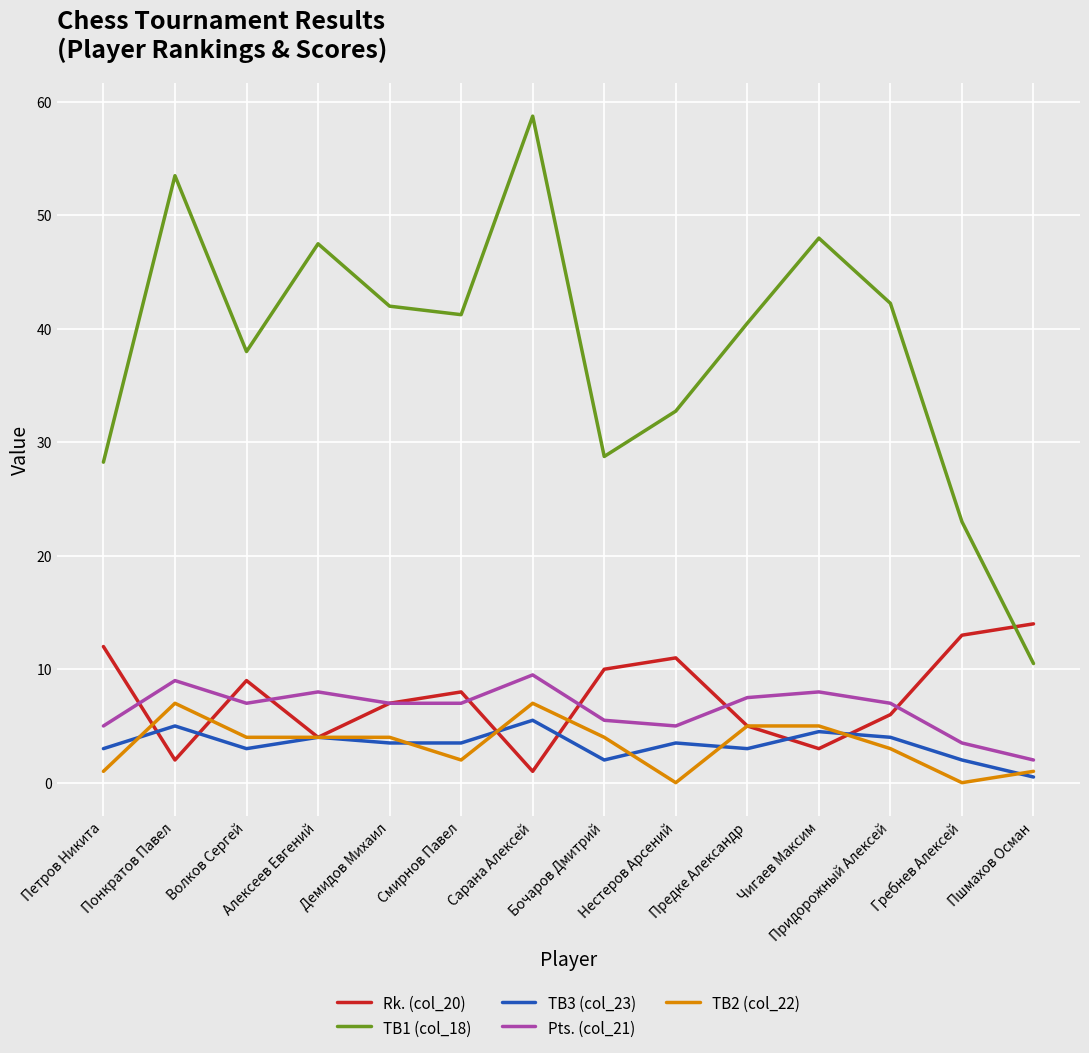

True or false: TB1 (col_18) and TB3 (col_23) cross at least once.

False